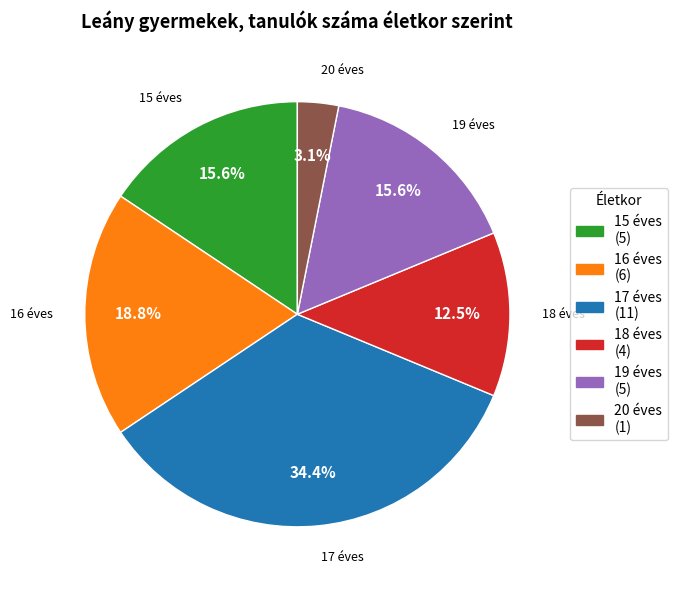

How many segments does this pie chart have?

6